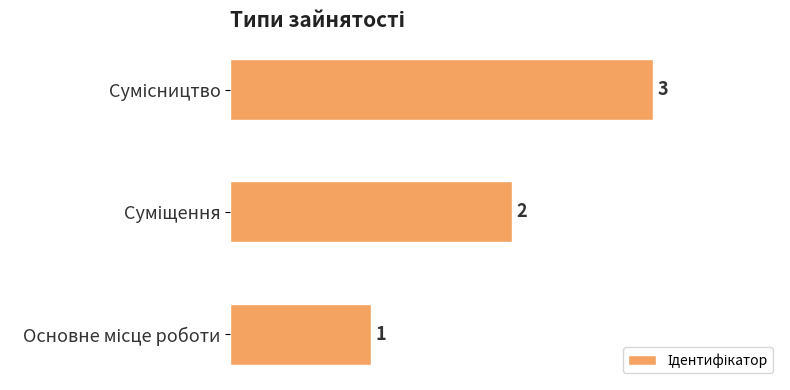

What is the sum of all values?

6